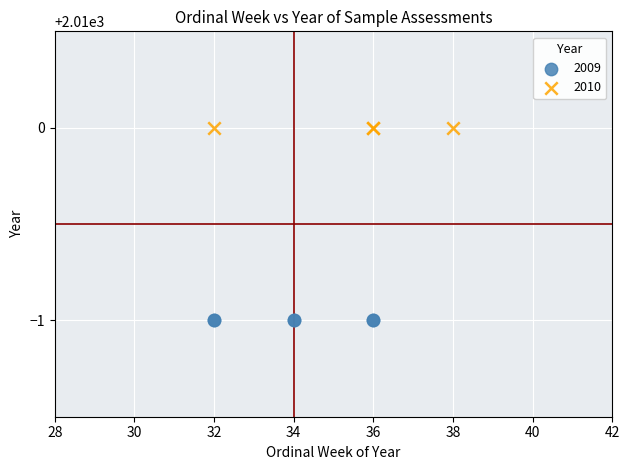

Which series contains the highest Y value?

2010